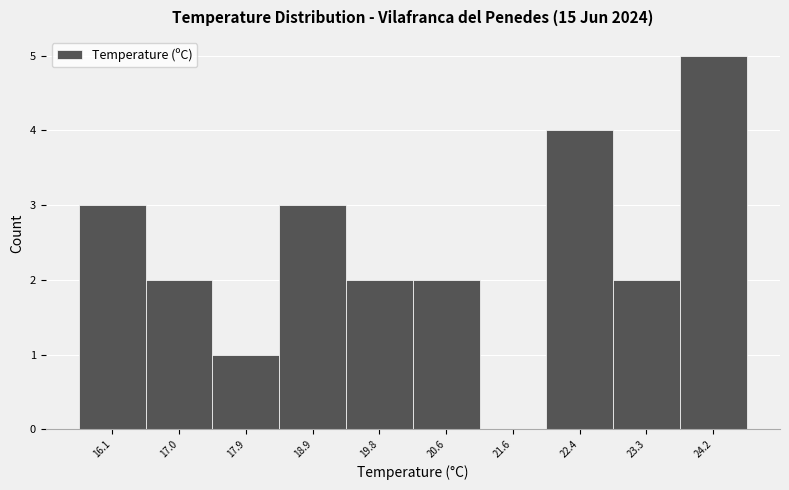

Reading left to right, transcribe this chart: for each bar, give the range it covers on the x-axis and its height. The values are not printed on the chart, so give them approximately, as read against the axis.

15.7 to 16.6: 3
16.6 to 17.5: 2
17.5 to 18.4: 1
18.4 to 19.3: 3
19.3 to 20.2: 2
20.2 to 21.1: 2
21.1 to 22.0: 0
22.0 to 22.9: 4
22.9 to 23.8: 2
23.8 to 24.7: 5